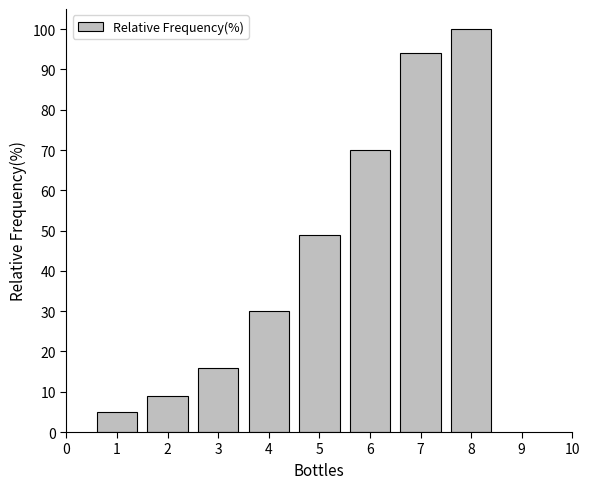

Reading left to right, list all the values displayed in this chart.

5	9	16	30	49	70	94	100